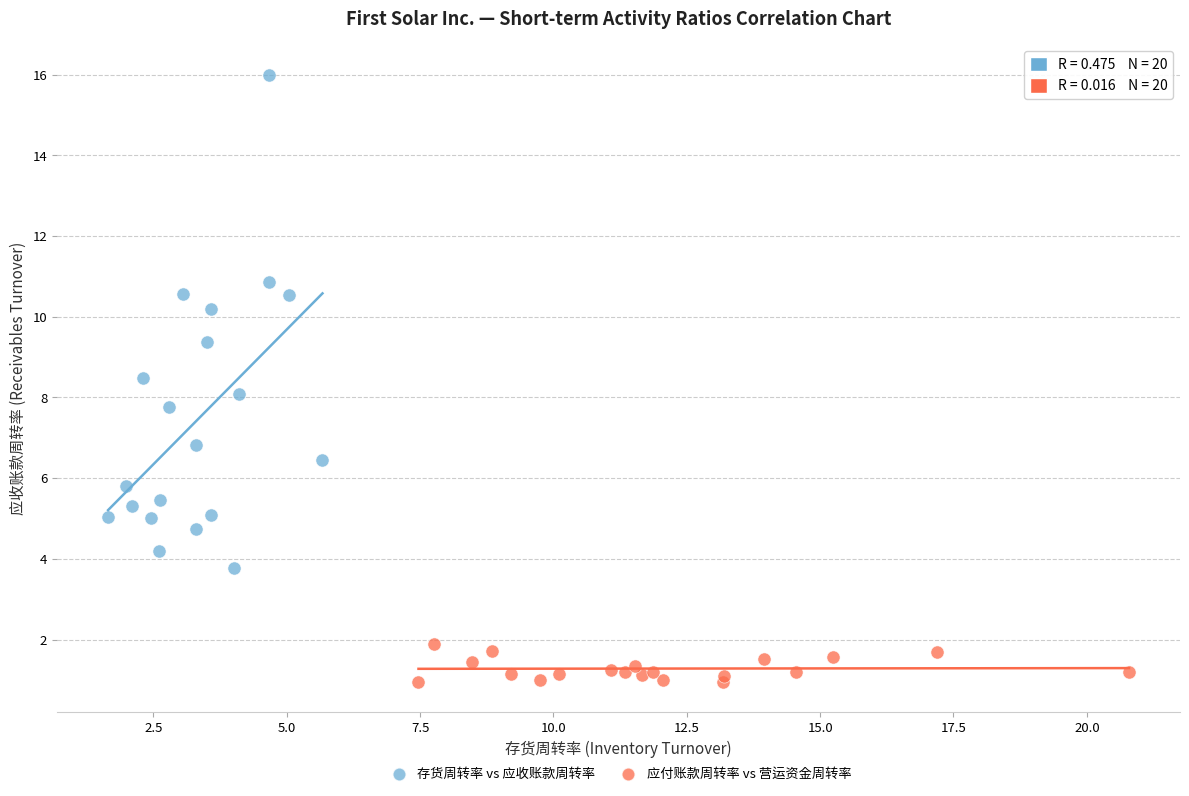

Which series has the largest Y range (max minus min)?

存货周转率 vs 应收账款周转率